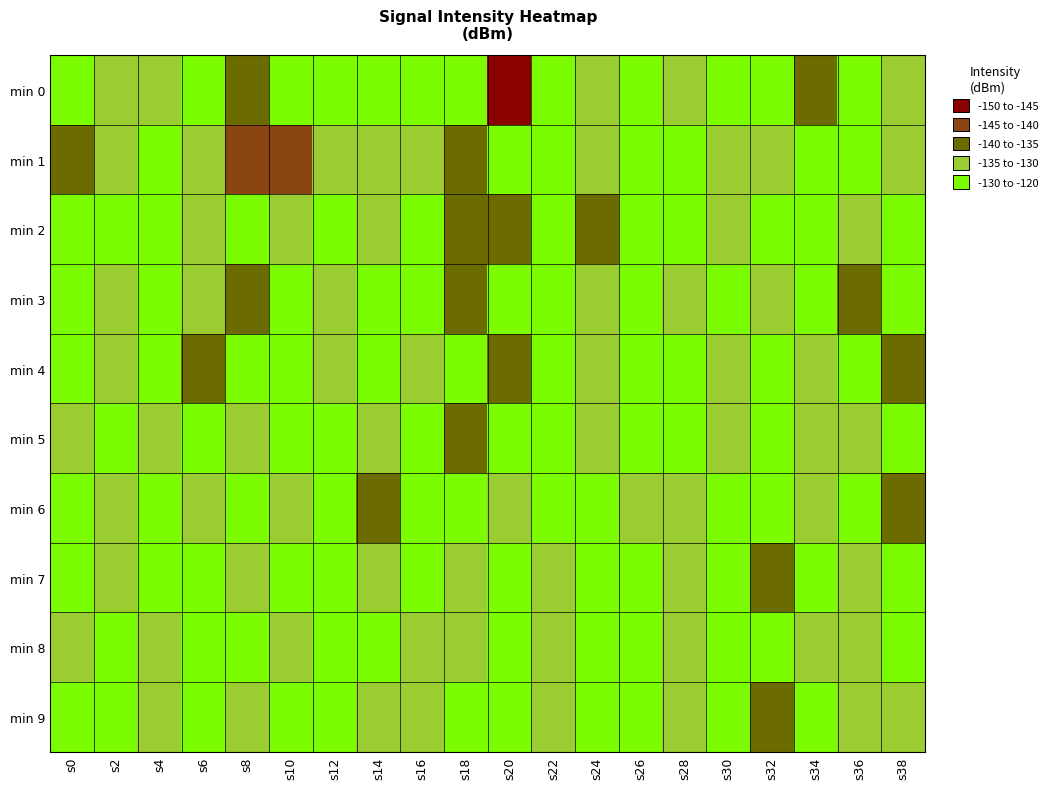

Reading left to right, list all the values displayed in this chart.

min 0: s0=-127.7	s2=-132.2	s4=-133.0	s6=-129.5	s8=-137.1	s10=-127.8	s12=-125.1	s14=-125.7	s16=-124.1	s18=-127.6	s20=-146.4	s22=-128.6	s24=-134.1	s26=-129.8	s28=-134.6	s30=-124.9	s32=-129.1	s34=-137.3	s36=-126.0	s38=-134.4
min 1: s0=-136.6	s2=-132.0	s4=-125.3	s6=-133.1	s8=-140.6	s10=-141.5	s12=-132.5	s14=-132.6	s16=-131.0	s18=-139.4	s20=-128.6	s22=-124.0	s24=-135.0	s26=-126.1	s28=-123.8	s30=-134.8	s32=-134.1	s34=-124.9	s36=-126.8	s38=-131.8
min 2: s0=-130.0	s2=-125.0	s4=-128.0	s6=-133.0	s8=-127.0	s10=-135.0	s12=-129.0	s14=-131.0	s16=-126.0	s18=-140.0	s20=-138.0	s22=-122.0	s24=-136.0	s26=-128.0	s28=-124.0	s30=-132.0	s32=-130.0	s34=-127.0	s36=-135.0	s38=-129.0
min 3: s0=-128.0	s2=-131.0	s4=-126.0	s6=-134.0	s8=-140.0	s10=-127.0	s12=-133.0	s14=-125.0	s16=-129.0	s18=-137.0	s20=-130.0	s22=-124.0	s24=-132.0	s26=-128.0	s28=-135.0	s30=-126.0	s32=-131.0	s34=-129.0	s36=-138.0	s38=-127.0
min 4: s0=-125.0	s2=-132.0	s4=-129.0	s6=-136.0	s8=-130.0	s10=-127.0	s12=-134.0	s14=-128.0	s16=-131.0	s18=-125.0	s20=-139.0	s22=-126.0	s24=-133.0	s26=-130.0	s28=-128.0	s30=-135.0	s32=-127.0	s34=-132.0	s36=-129.0	s38=-136.0
min 5: s0=-131.0	s2=-126.0	s4=-133.0	s6=-128.0	s8=-135.0	s10=-129.0	s12=-127.0	s14=-132.0	s16=-125.0	s18=-138.0	s20=-130.0	s22=-127.0	s24=-134.0	s26=-129.0	s28=-126.0	s30=-133.0	s32=-128.0	s34=-135.0	s36=-131.0	s38=-127.0
min 6: s0=-129.0	s2=-134.0	s4=-127.0	s6=-131.0	s8=-126.0	s10=-133.0	s12=-128.0	s14=-136.0	s16=-130.0	s18=-125.0	s20=-132.0	s22=-129.0	s24=-127.0	s26=-134.0	s28=-131.0	s30=-128.0	s32=-126.0	s34=-133.0	s36=-130.0	s38=-138.0
min 7: s0=-127.0	s2=-132.0	s4=-129.0	s6=-125.0	s8=-133.0	s10=-130.0	s12=-127.0	s14=-135.0	s16=-128.0	s18=-131.0	s20=-126.0	s22=-134.0	s24=-130.0	s26=-127.0	s28=-132.0	s30=-129.0	s32=-136.0	s34=-125.0	s36=-133.0	s38=-130.0
min 8: s0=-132.0	s2=-127.0	s4=-134.0	s6=-130.0	s8=-128.0	s10=-135.0	s12=-129.0	s14=-127.0	s16=-133.0	s18=-131.0	s20=-126.0	s22=-132.0	s24=-129.0	s26=-127.0	s28=-134.0	s30=-130.0	s32=-128.0	s34=-135.0	s36=-131.0	s38=-127.0
min 9: s0=-130.0	s2=-125.0	s4=-132.0	s6=-128.0	s8=-135.0	s10=-130.0	s12=-127.0	s14=-133.0	s16=-131.0	s18=-128.0	s20=-126.0	s22=-134.0	s24=-130.0	s26=-127.0	s28=-132.0	s30=-129.0	s32=-136.0	s34=-125.0	s36=-133.0	s38=-131.0